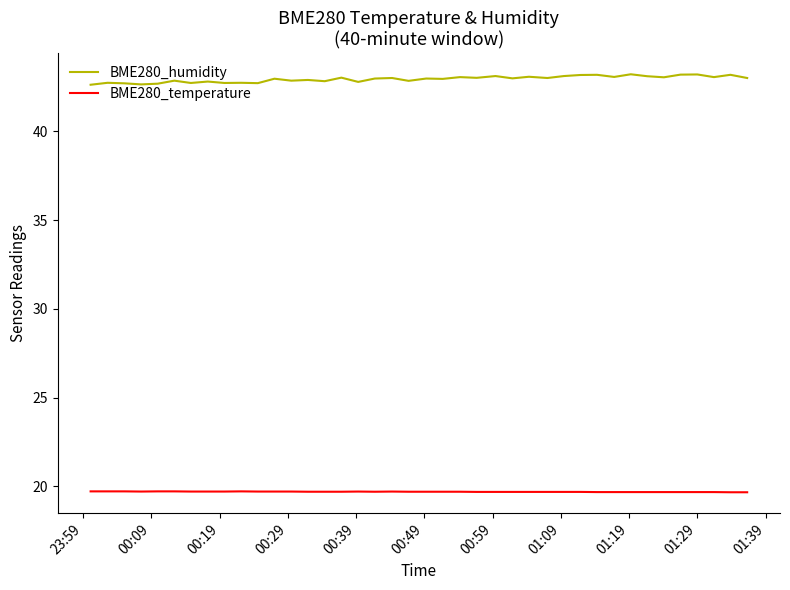

List the series in order of their peak value, highest first.

BME280_humidity, BME280_temperature